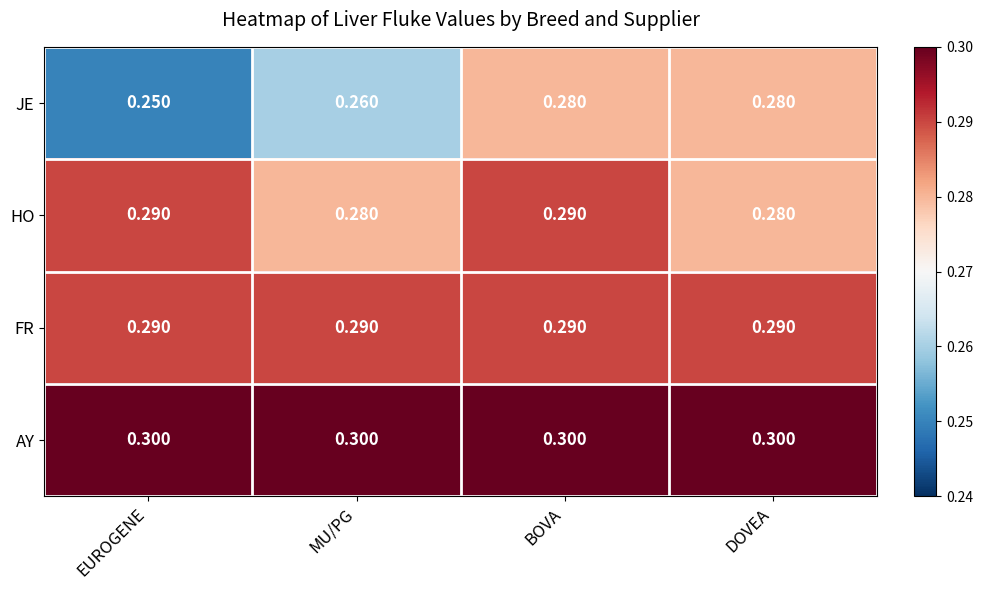

Rank the series by their average value, from lowest to highest.

JE, HO, FR, AY